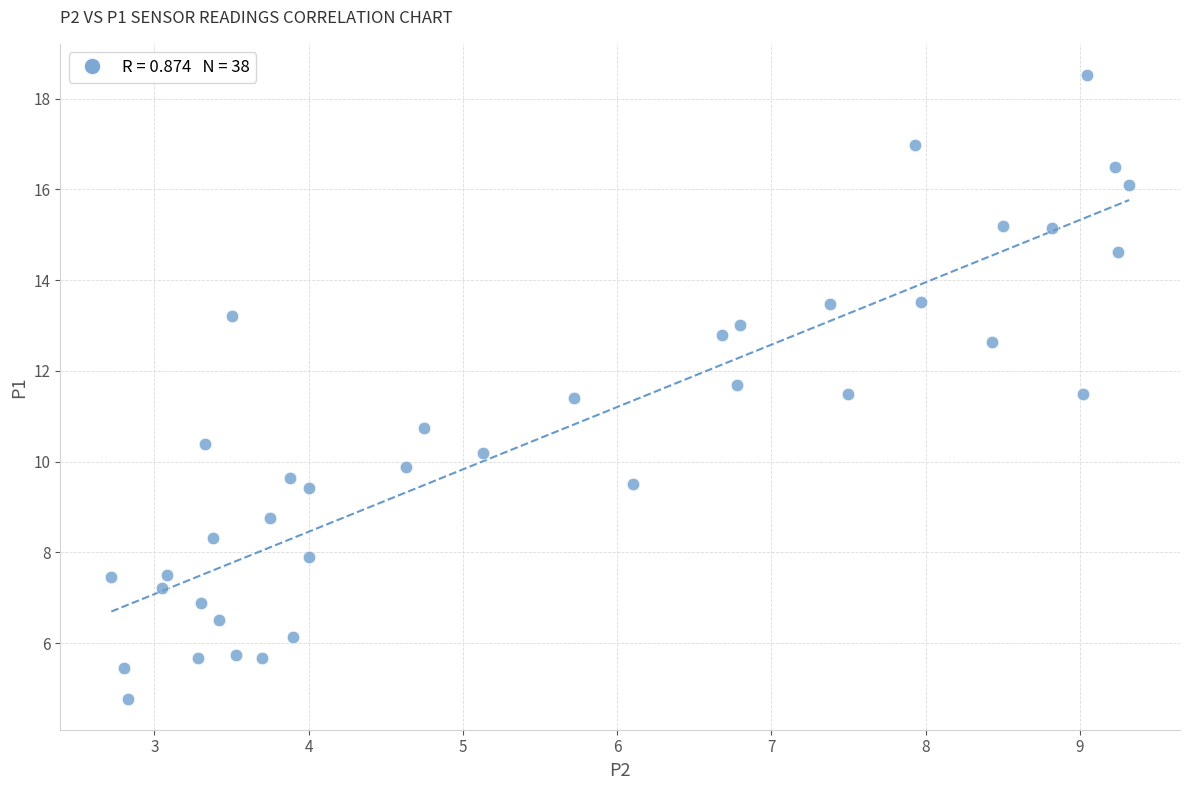

What is the range of Y values (max minus min)?

13.7